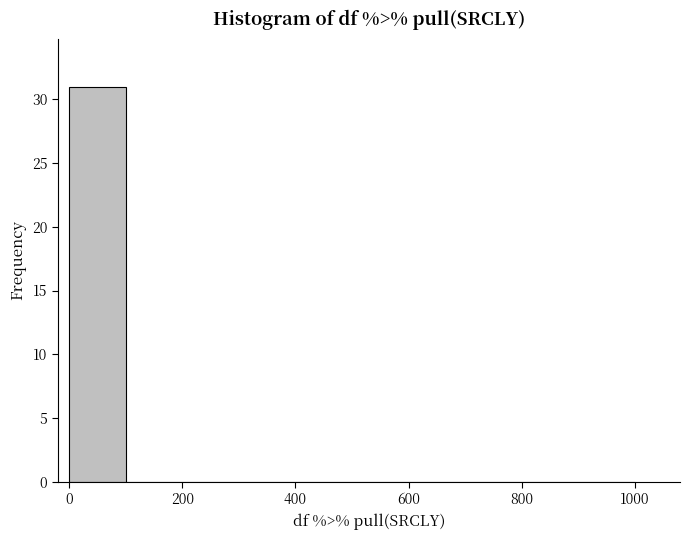

Reading left to right, transcribe this chart: for each bar, give the range it covers on the x-axis and its height. The values are not printed on the chart, so give them approximately, as read against the axis.

0 to 100: 31
100 to 200: 0
200 to 300: 0
300 to 400: 0
400 to 500: 0
500 to 600: 0
600 to 700: 0
700 to 800: 0
800 to 900: 0
900 to 1000: 0